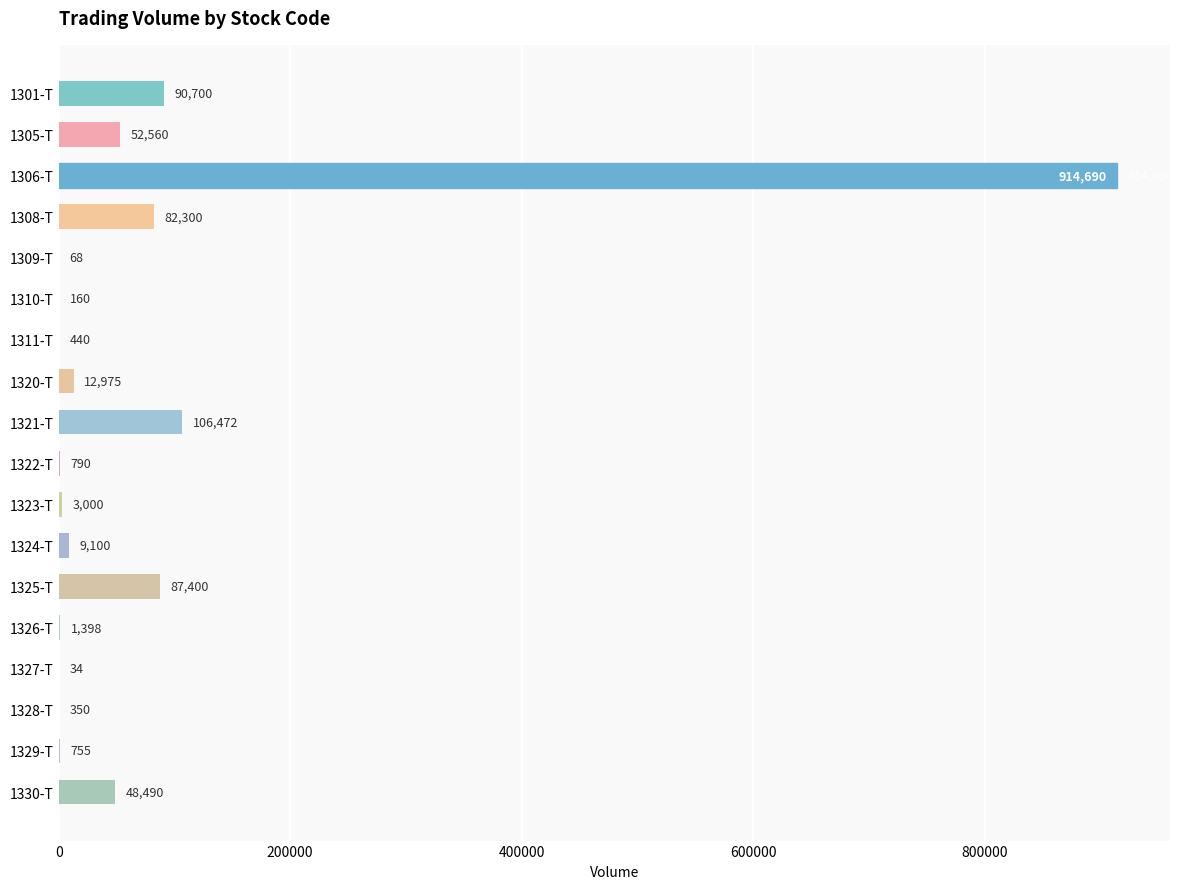

Approximately how many times larger is the value at 1301-T compared to 1324-T?

10.0